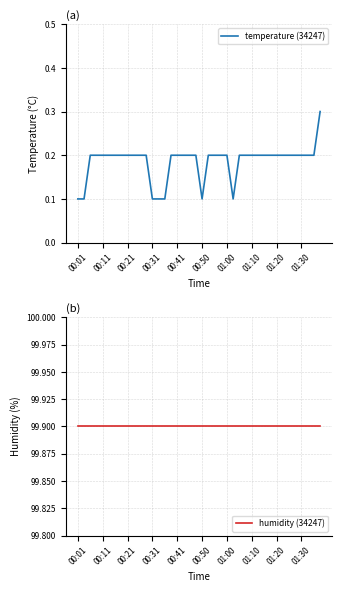

What is the highest value of the temperature (34247) series?

0.3